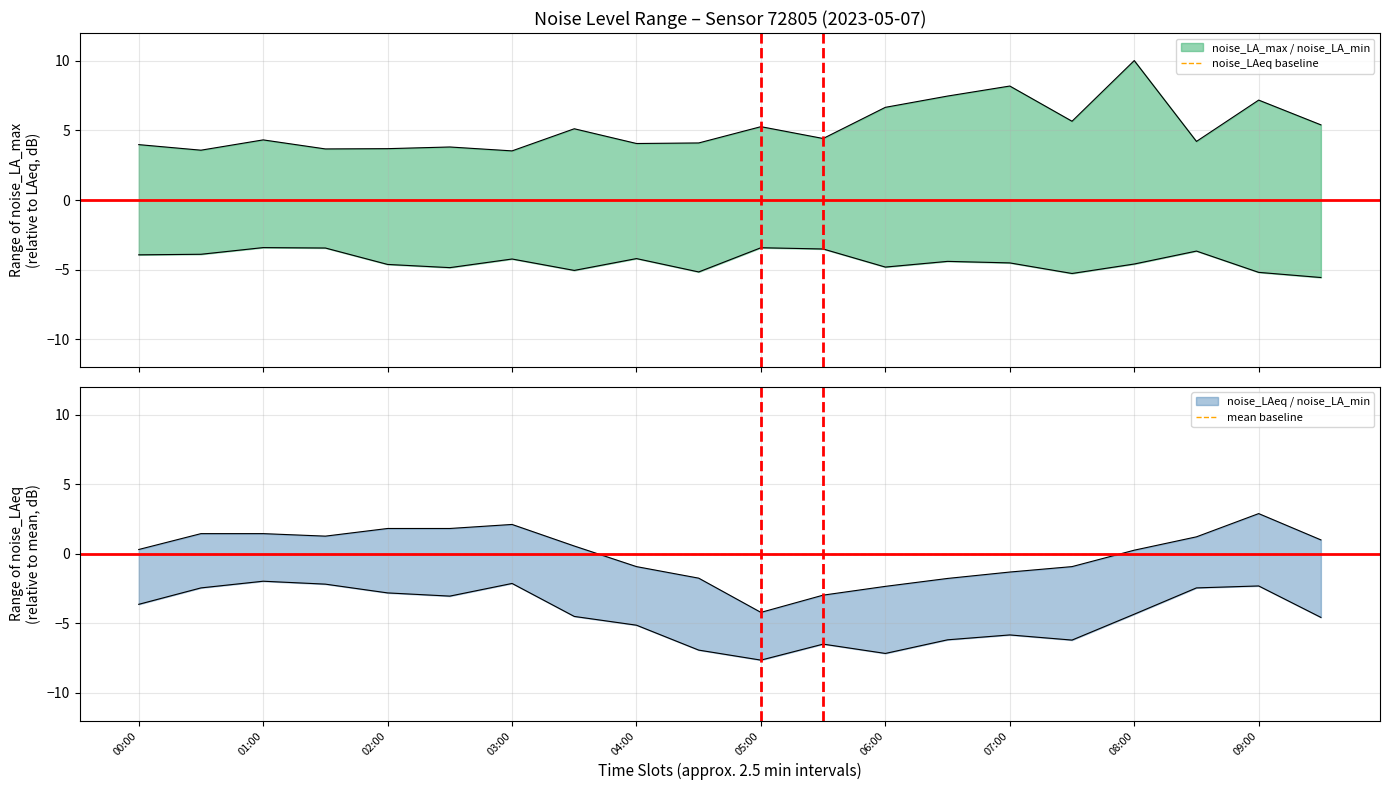

Is the value of noise_LAeq at 03:30 greater than the value of noise_LA_min at 08:00?

Yes